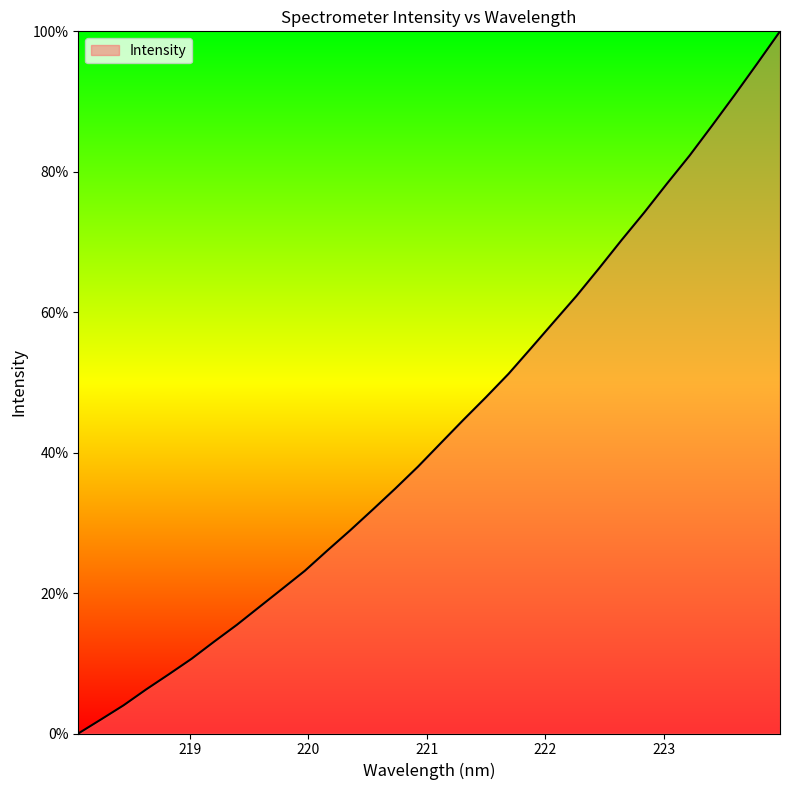

What is the greatest value displayed?

100.0